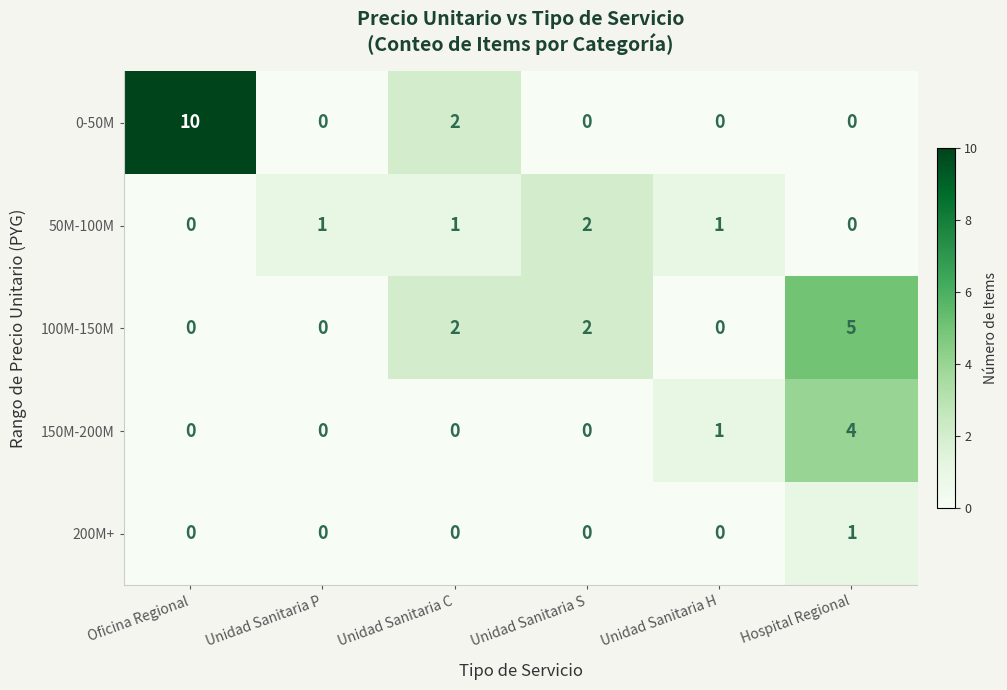

What is the difference between the highest and lowest values at Unidad Sanitaria C?

2